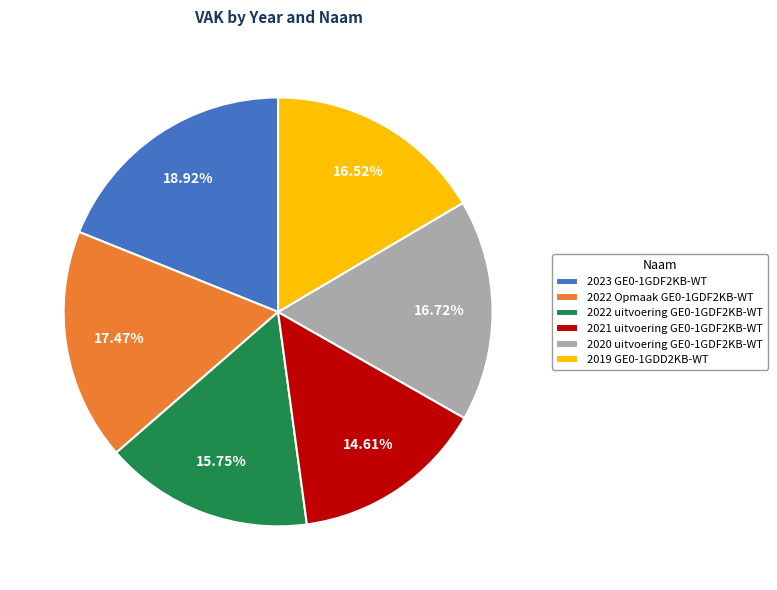

Which category has the smallest portion of the pie?

2021 uitvoering GE0-1GDF2KB-WT